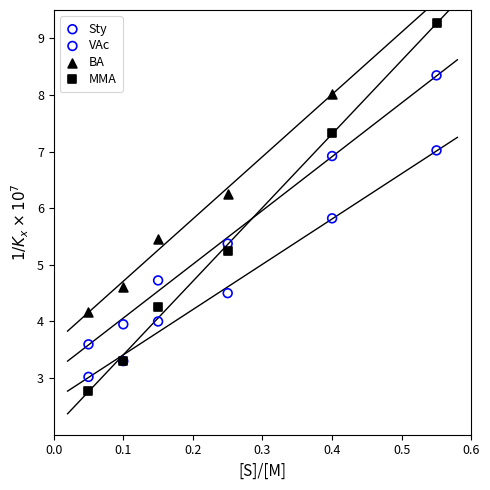

Is the value of MMA at 0.3 greater than the value of BA at 0.1?

Yes